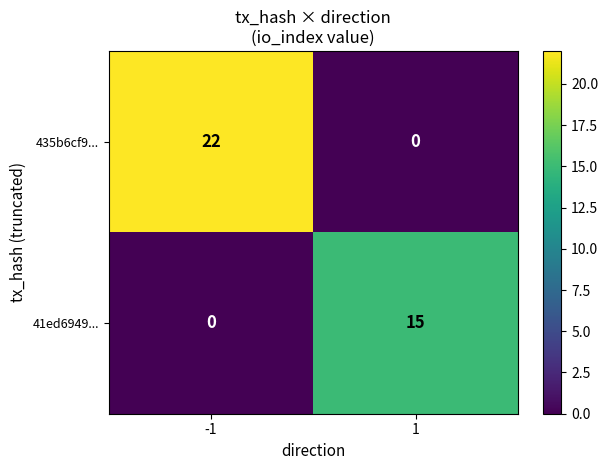

Rank the series at 1 from highest to lowest value.

41ed6949..., 435b6cf9...